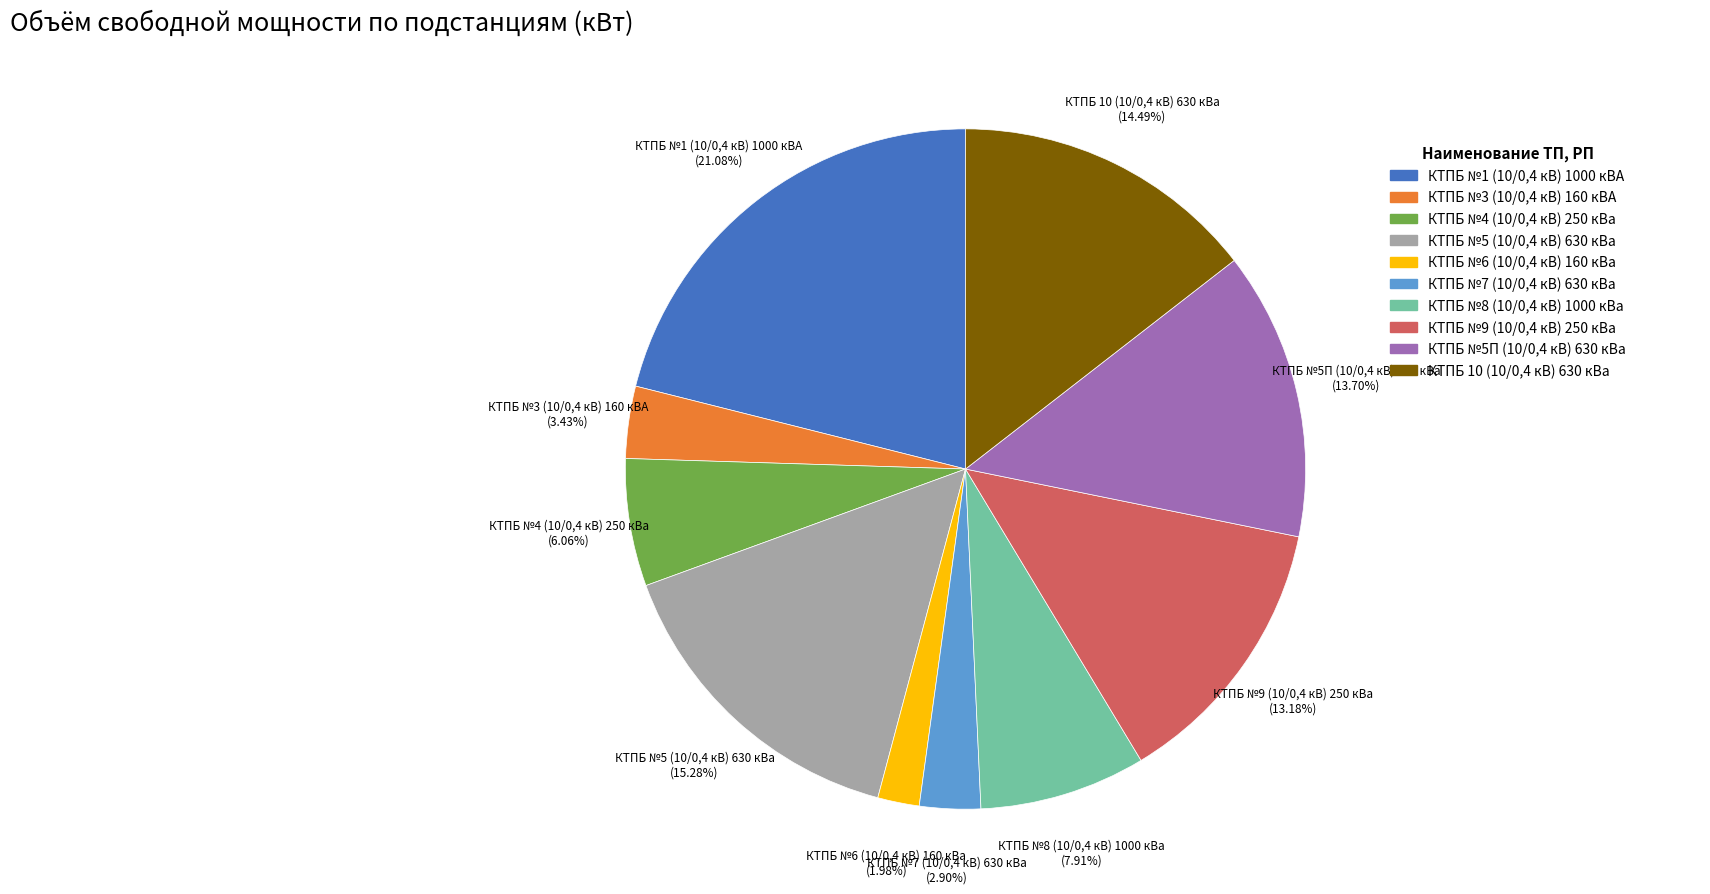

To the nearest percent, what is the average slice percentage?

10%